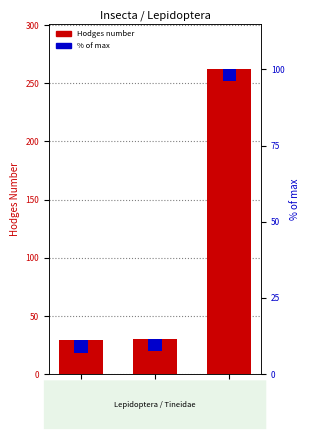

Reading right to left, transcribe all the data shown in this chart.

262.0	30.4	29.0